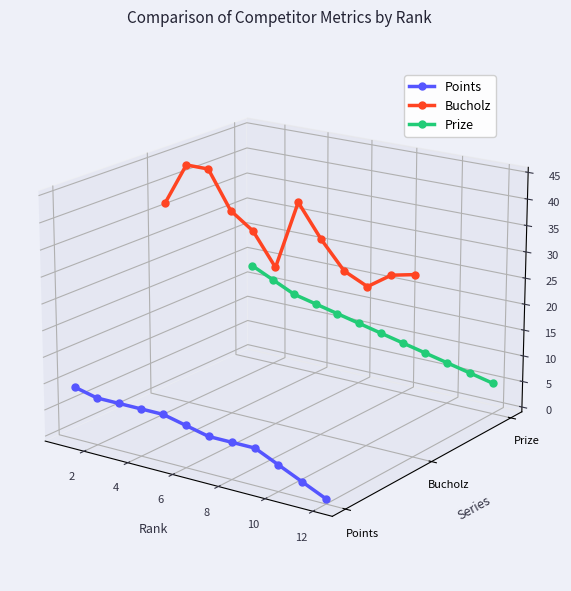

How many distinct data groups are displayed?

3